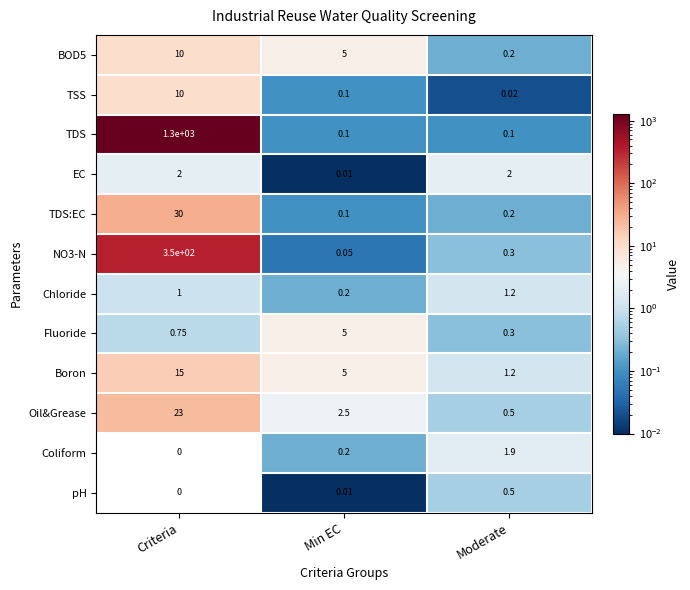

At which label does BOD5 reach its minimum?

Moderate